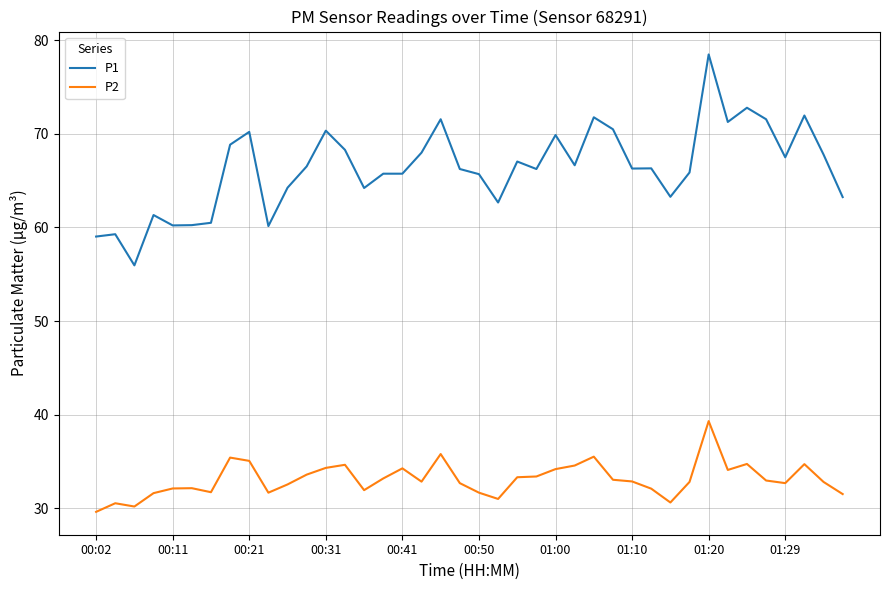

How many lines are shown in the chart?

2